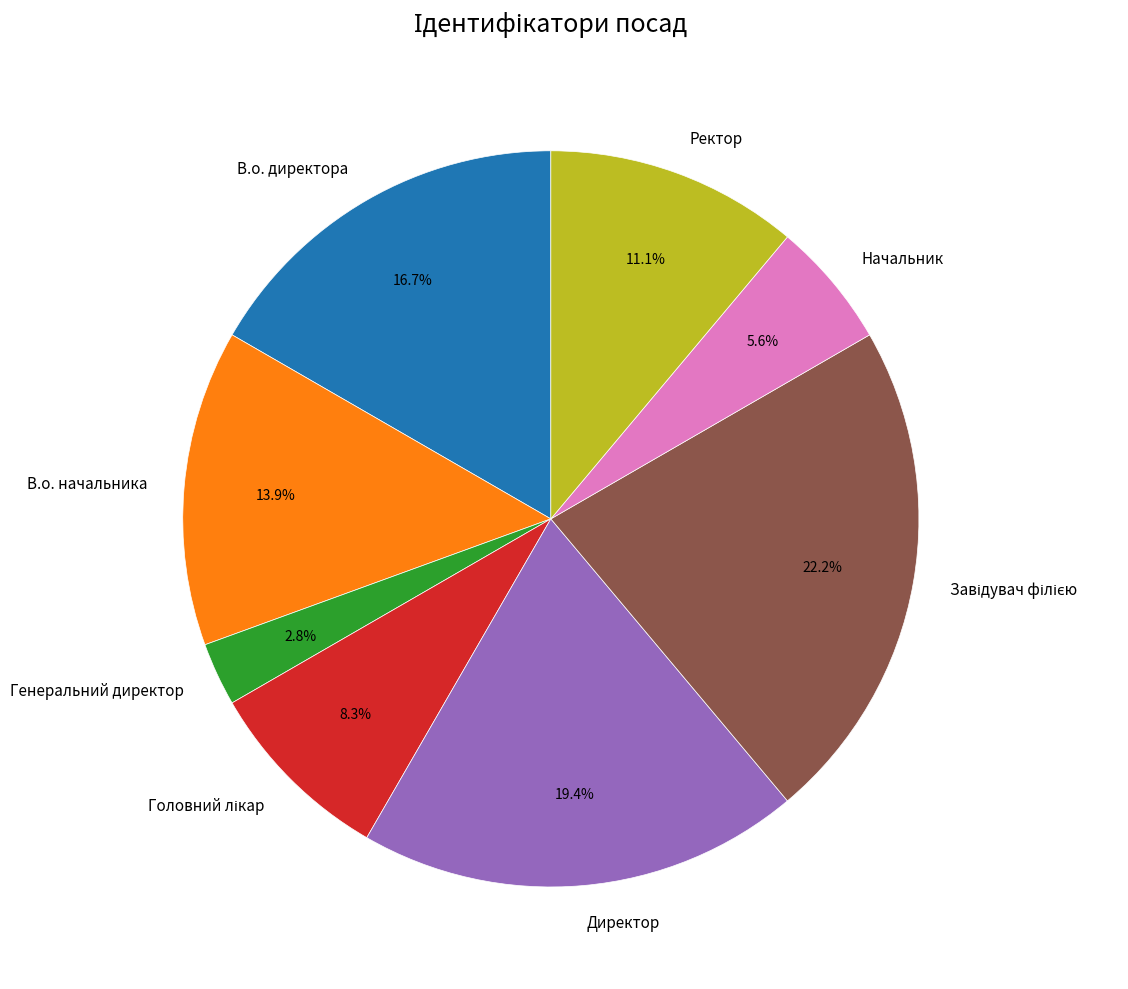

Which category has the smallest portion of the pie?

Генеральний директор